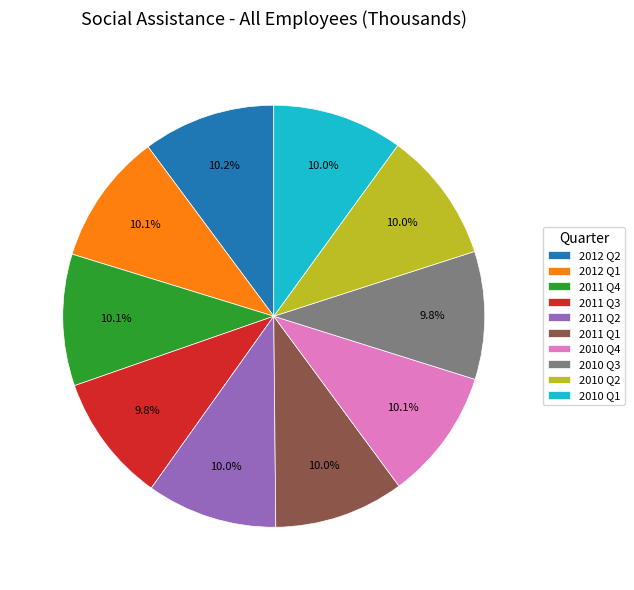

Approximately how many times larger is the value at 2011 Q1 compared to 2011 Q2?

1.0